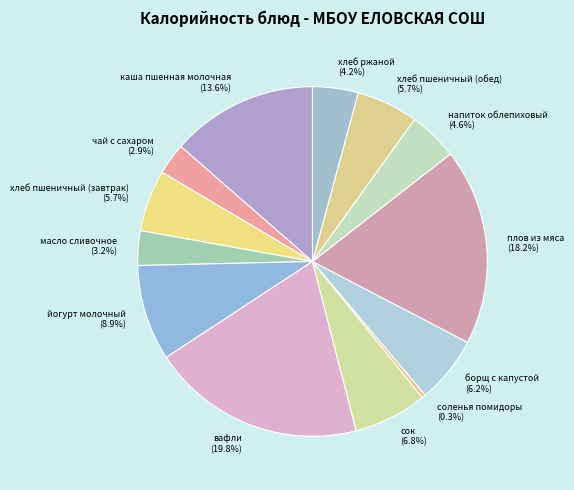

To the nearest percent, what portion does хлеб пшеничный (завтрак) represent?

6%